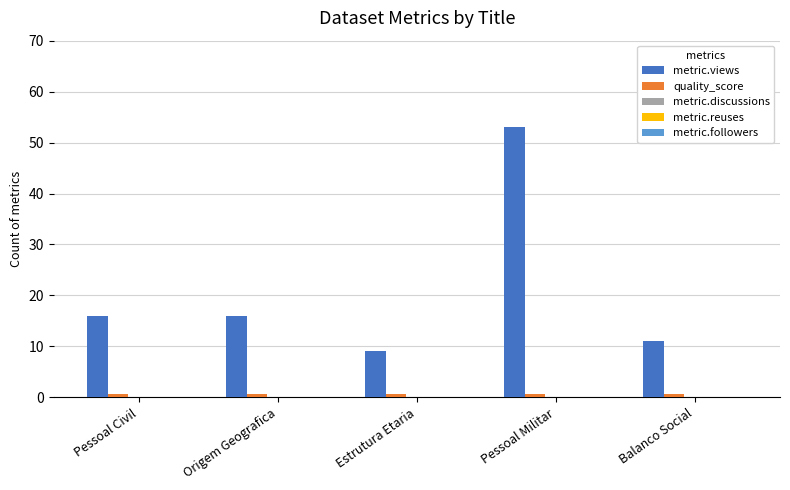

Which series has the largest range (max minus min)?

metric.views